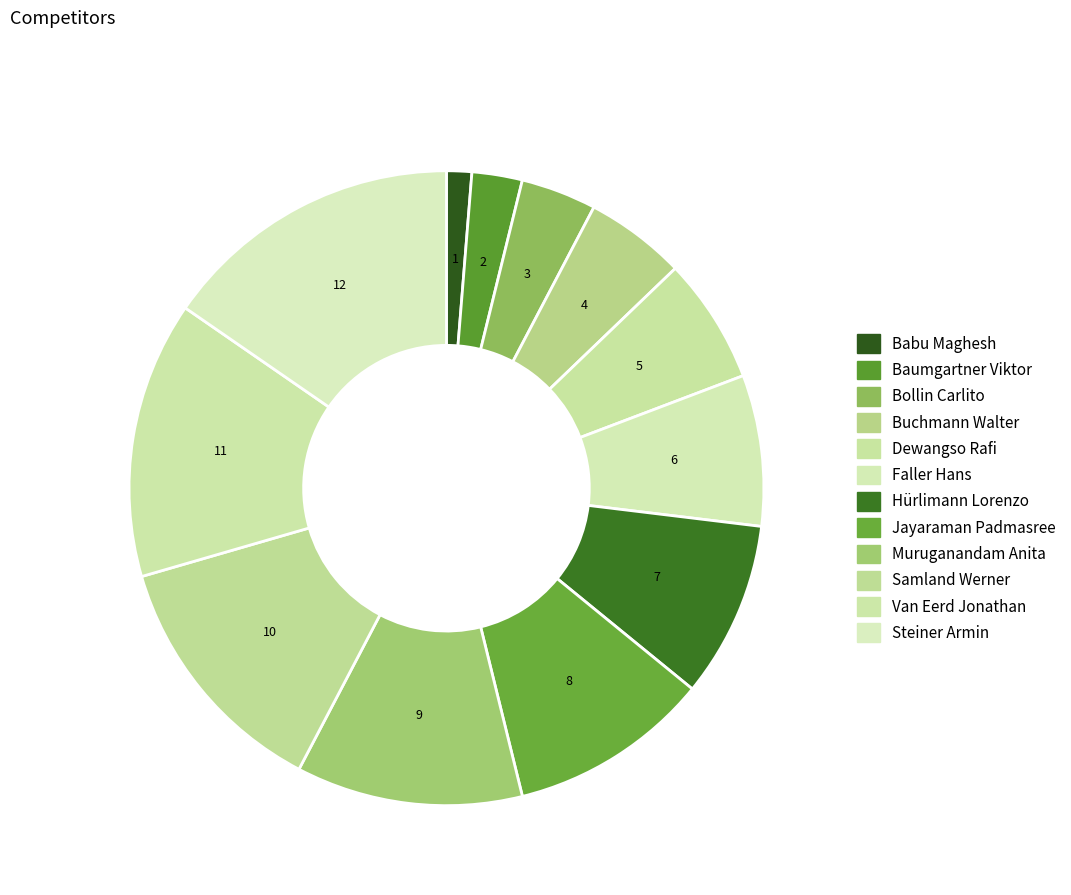

Is there a majority slice in this chart?

No